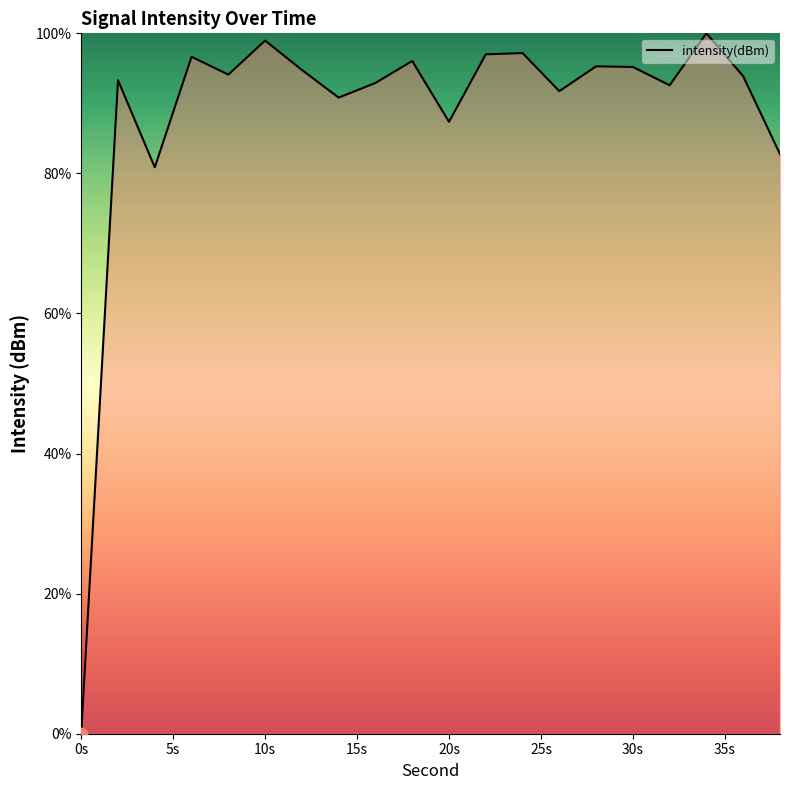

Does the chart have visible grid lines?

No